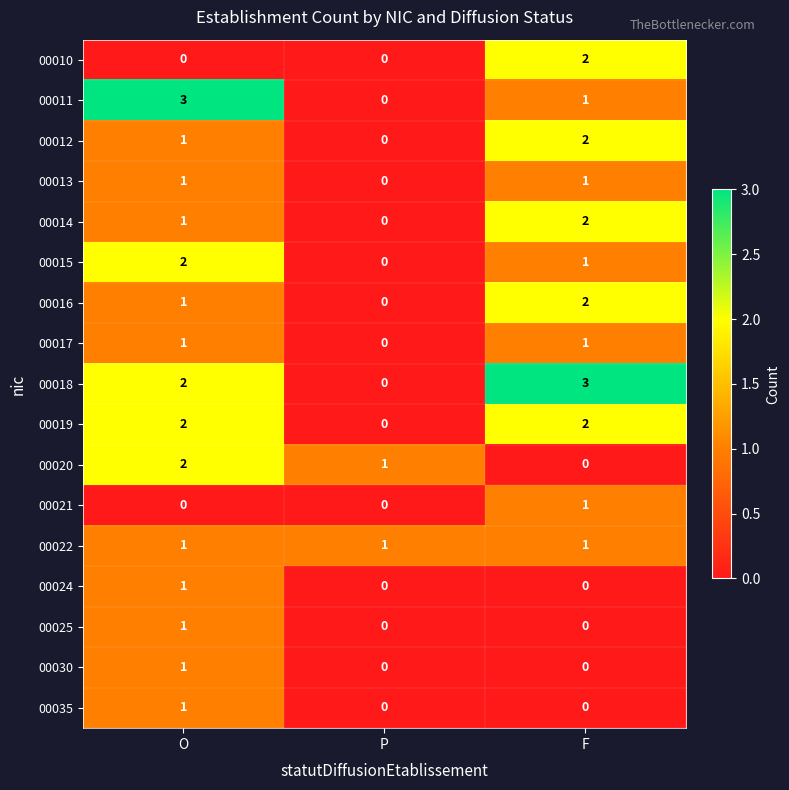

What is the sum of all 00016 values?

3